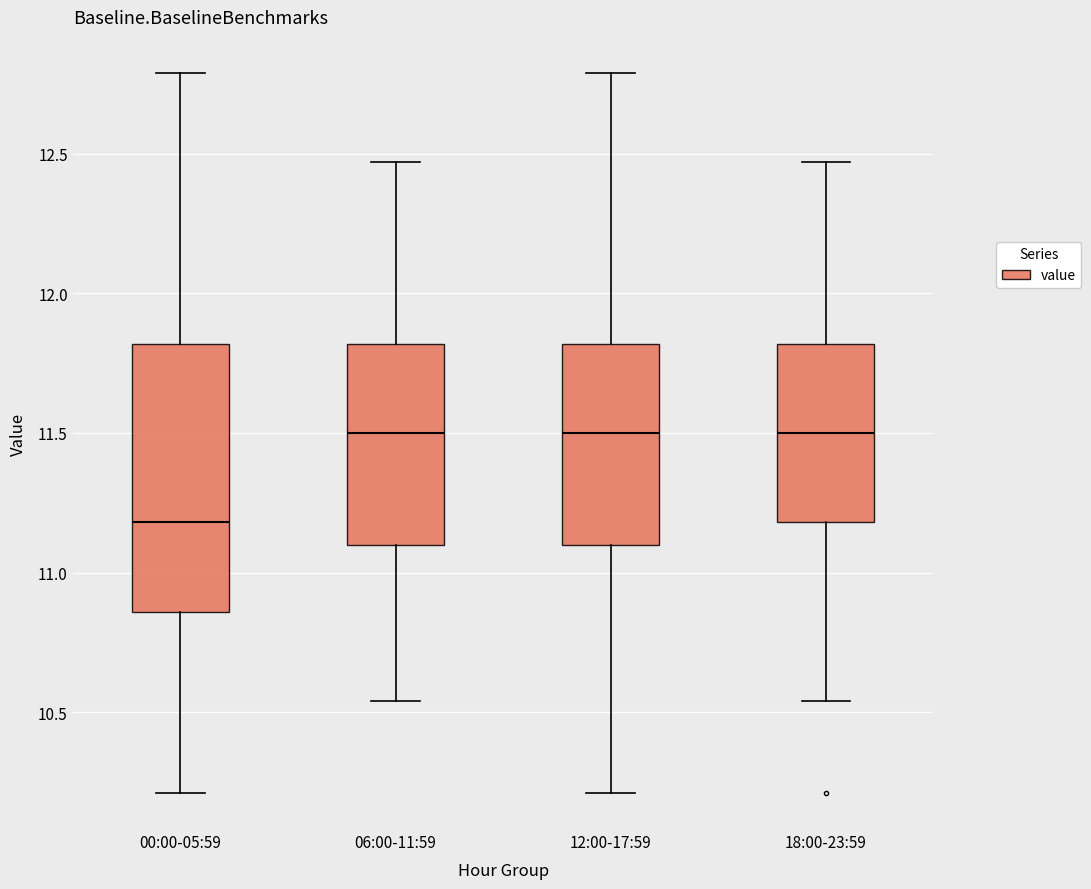

Comparing the boxes themselves (not the whiskers), which one is the tallest?

00:00-05:59